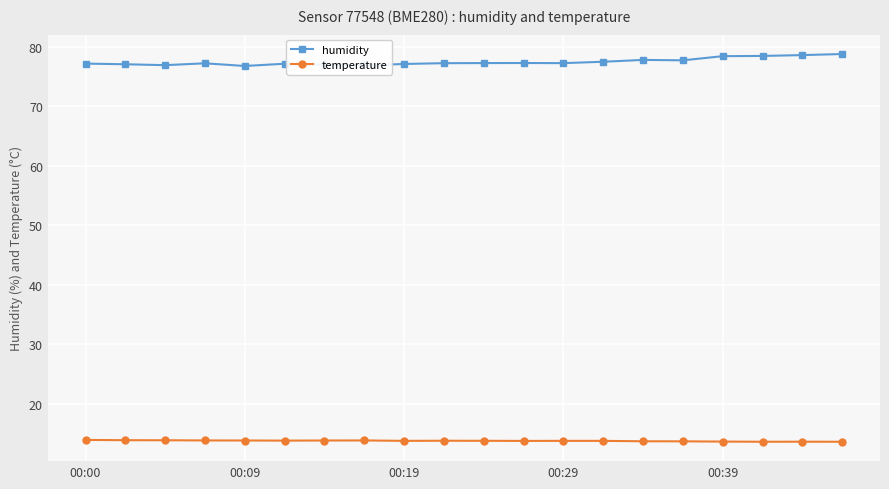

Count the number of categories in the chart.

20